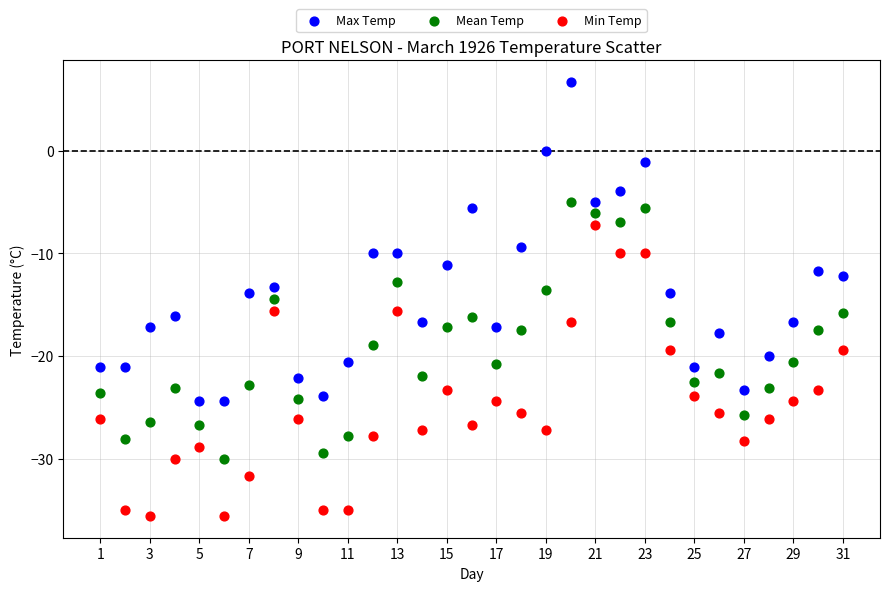

Across all data points, what is the range of X values (max minus min)?

30.0